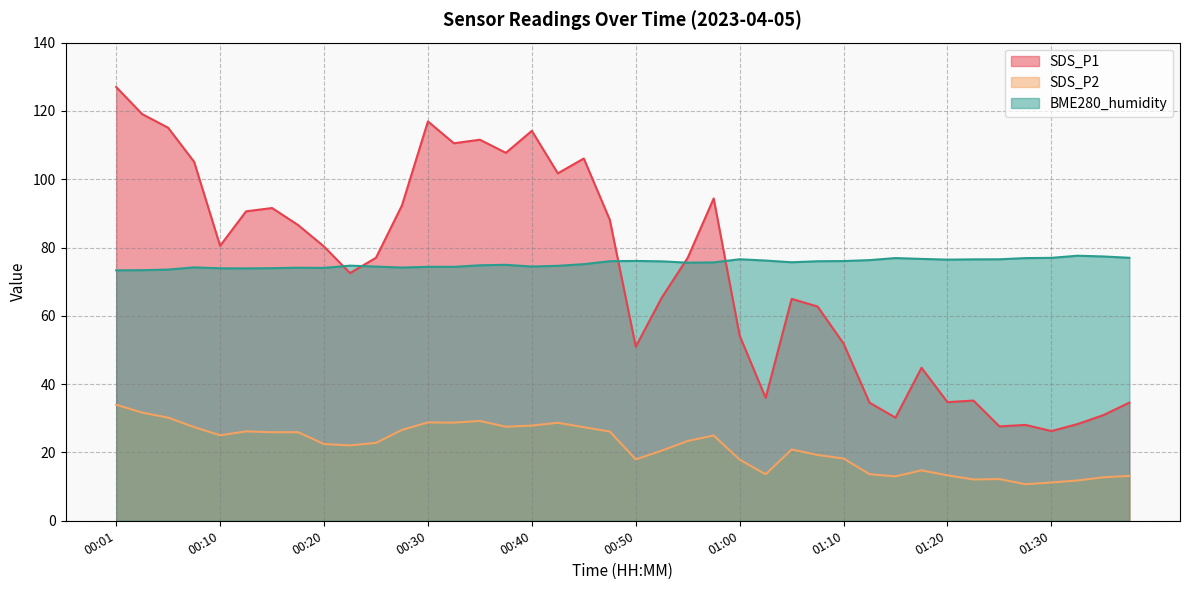

At which label is SDS_P2 closest to 22?

00:23